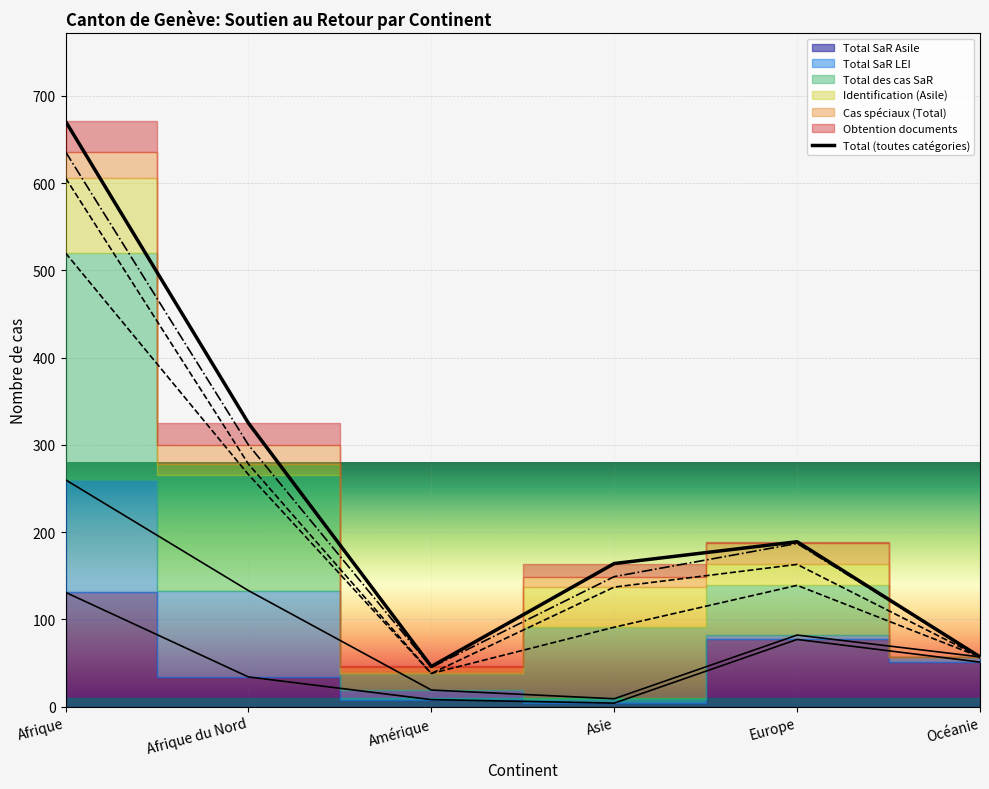

How many data points are less than 189?

3